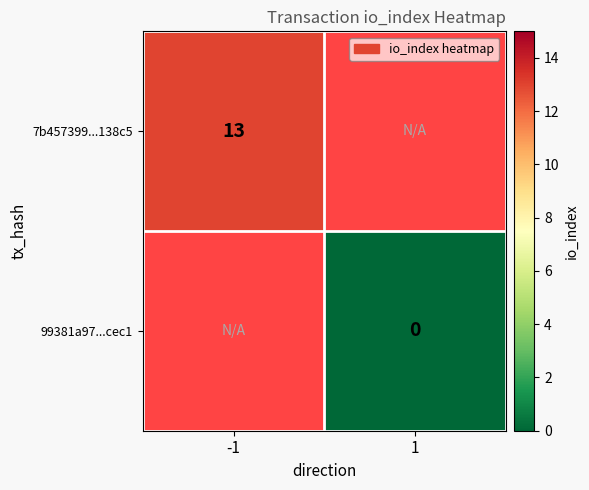

Is the value of 99381a97...cec1 at 1 greater than the value of 7b457399...138c5 at -1?

No